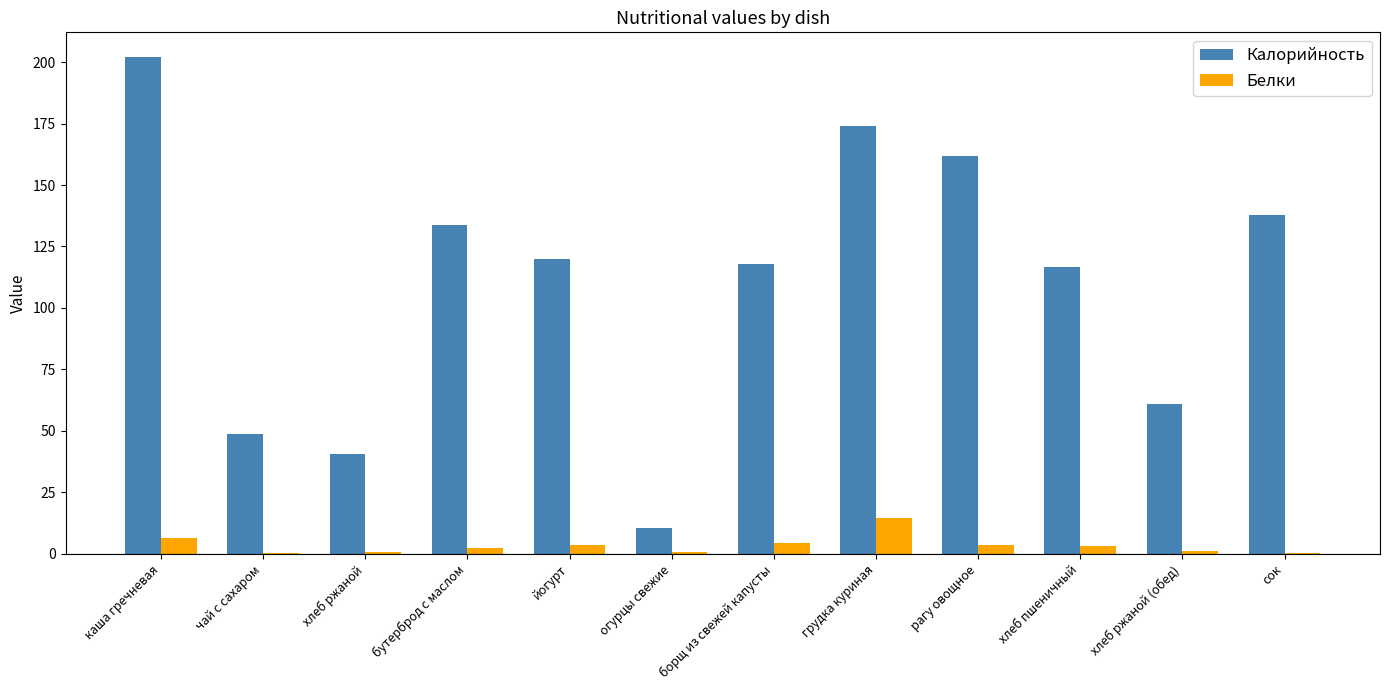

Is the value of Белки at хлеб ржаной greater than the value of Калорийность at сок?

No